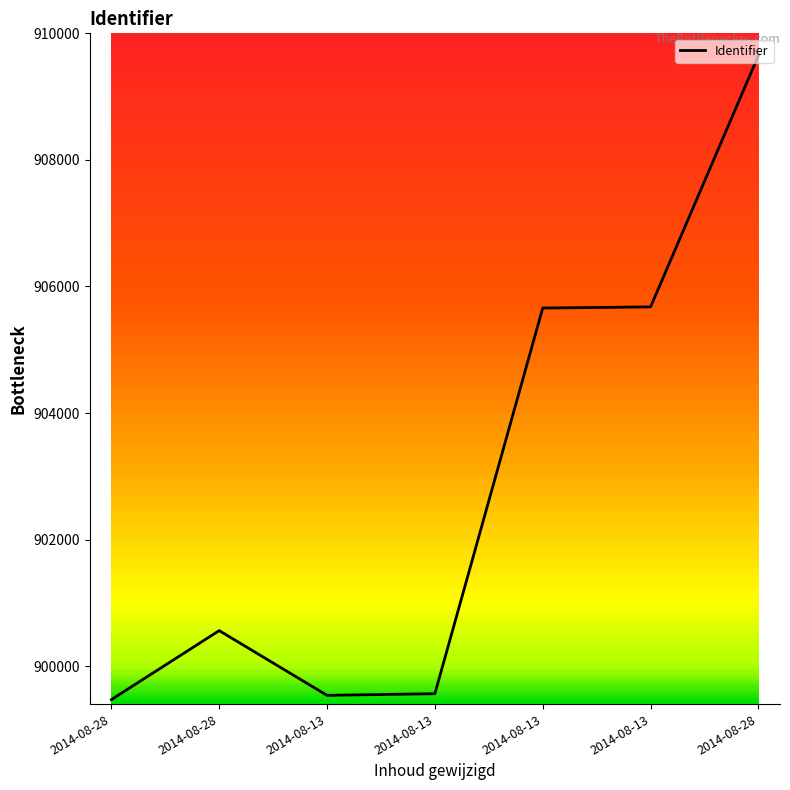

How many lines are shown in the chart?

1